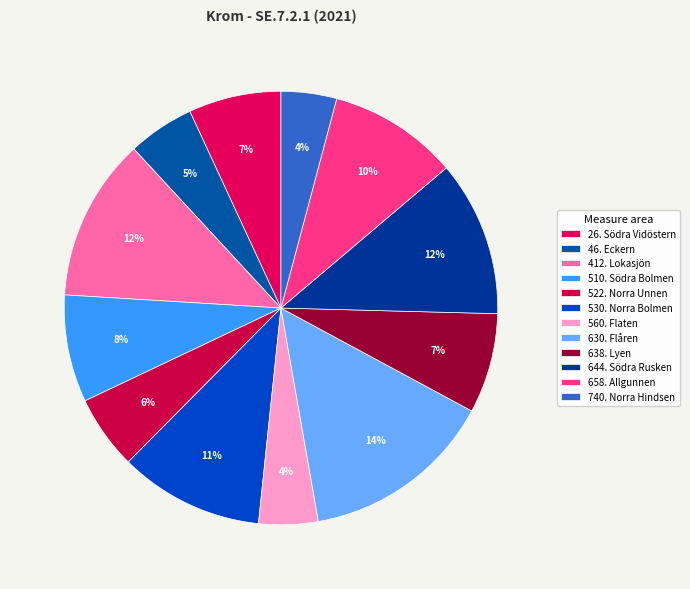

Rank the categories by value from lowest to highest.

740. Norra Hindsen, 560. Flaten, 46. Eckern, 522. Norra Unnen, 26. Södra Vidöstern, 638. Lyen, 510. Södra Bolmen, 658. Allgunnen, 530. Norra Bolmen, 644. Södra Rusken, 412. Lokasjön, 630. Flåren